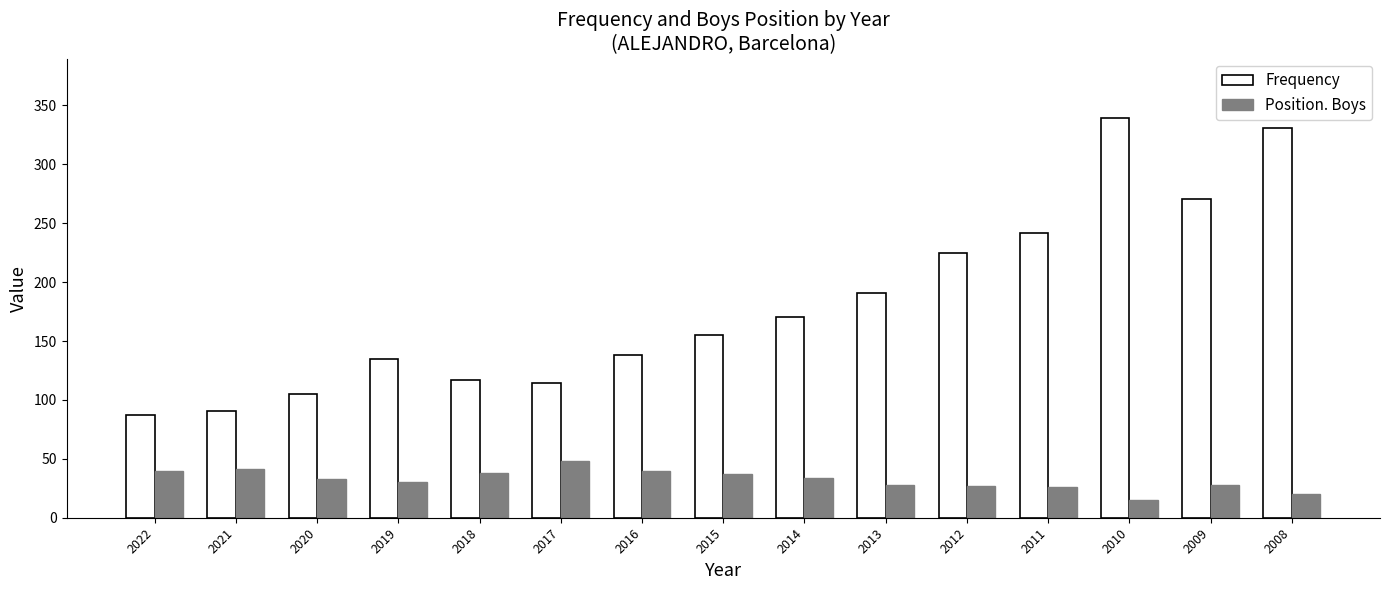

At 2015, list the series in order from smallest to largest.

Position. Boys, Frequency